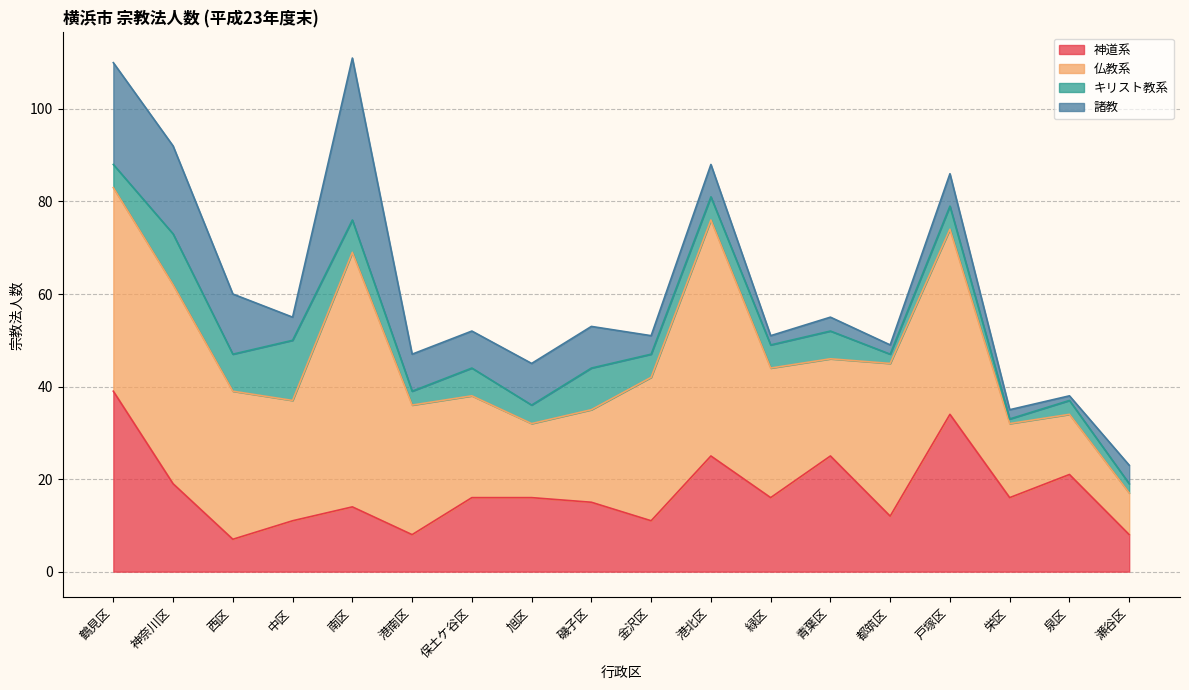

True or false: キリスト教系 has a value of 2 at 保土ケ谷区.

False